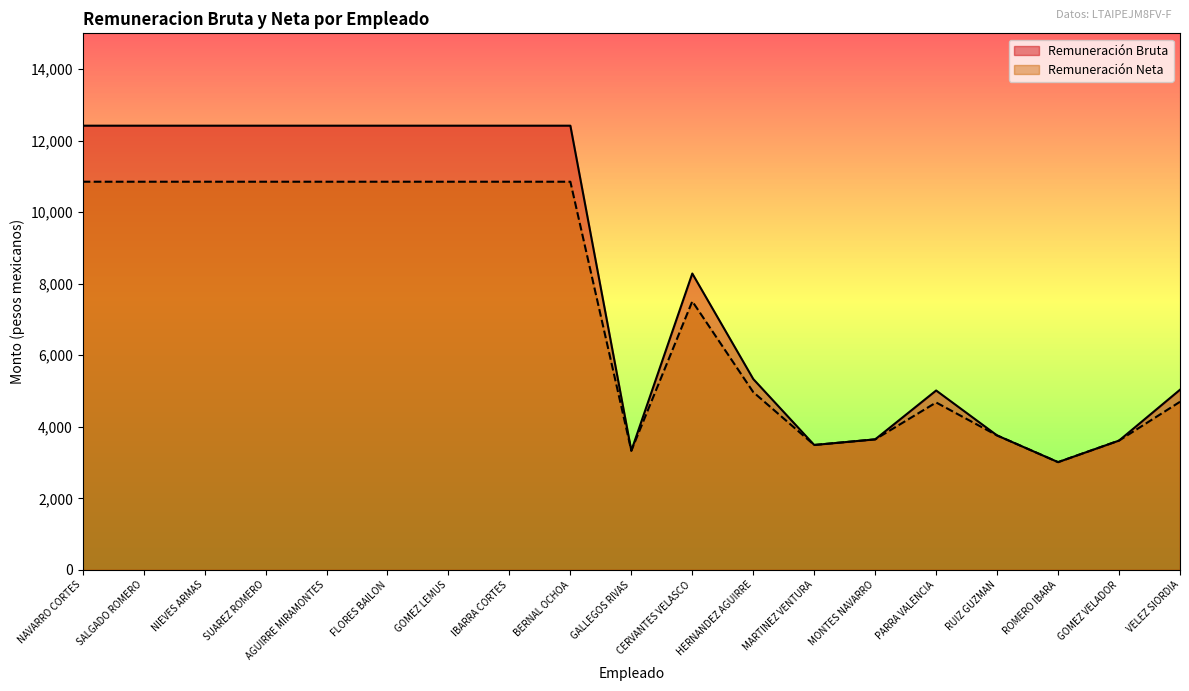

What is the sum of the Remuneracion Neta values at GOMEZ LEMUS and RUIZ GUZMAN?

14609.5